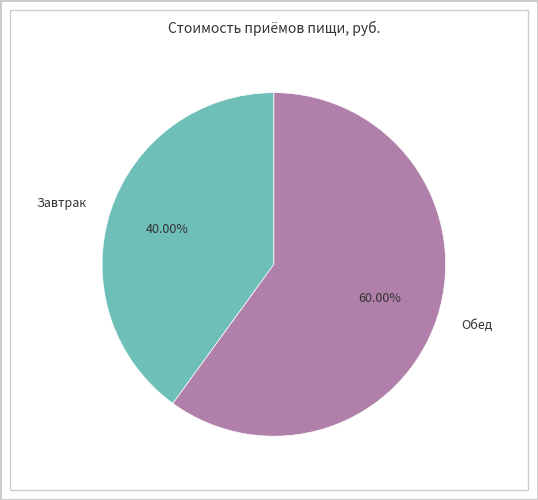

Approximately how many times larger is the value at Завтрак compared to Обед?

0.7